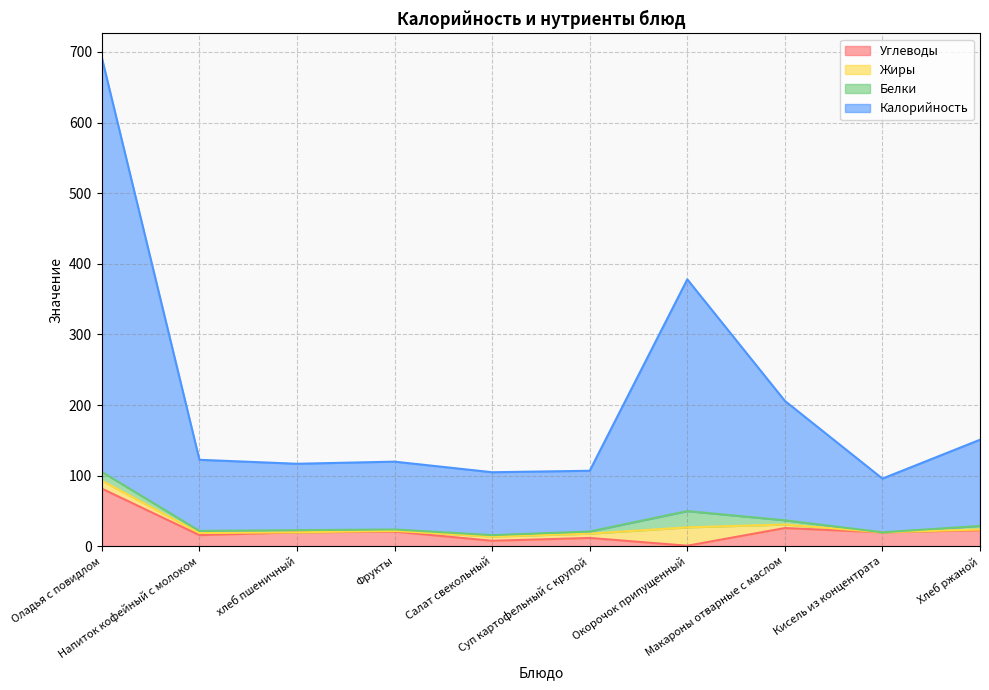

What is the lowest value of the Углеводы series?

1.0